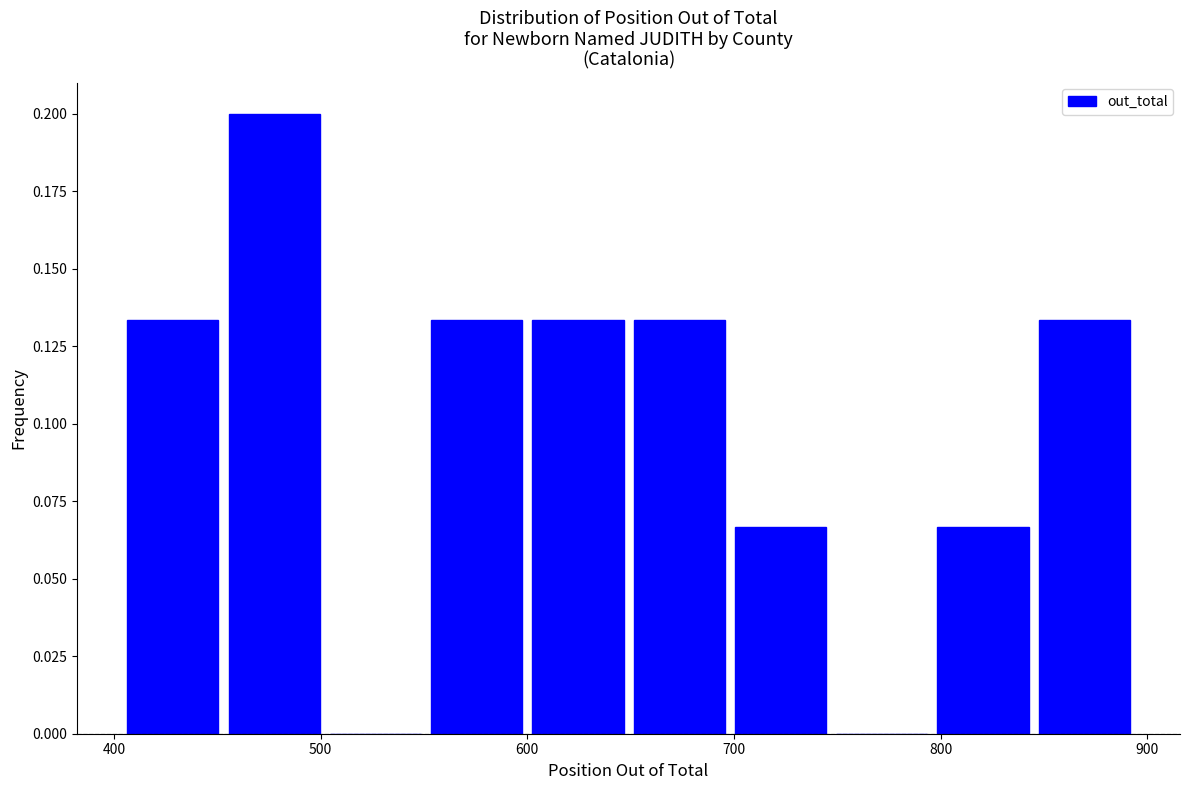

Which range on the x-axis has the tallest bar?

453 to 502